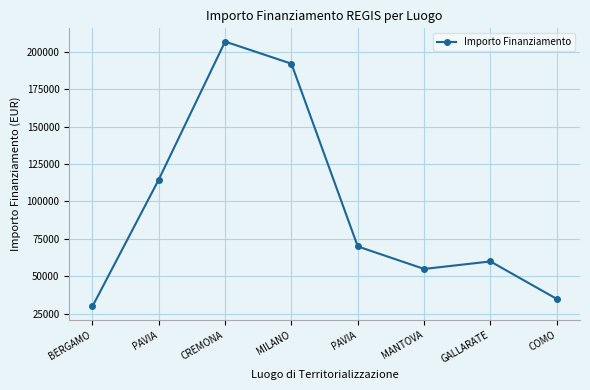

List the labels in order of value, largest first.

CREMONA, MILANO, PAVIA, PAVIA, GALLARATE, MANTOVA, COMO, BERGAMO